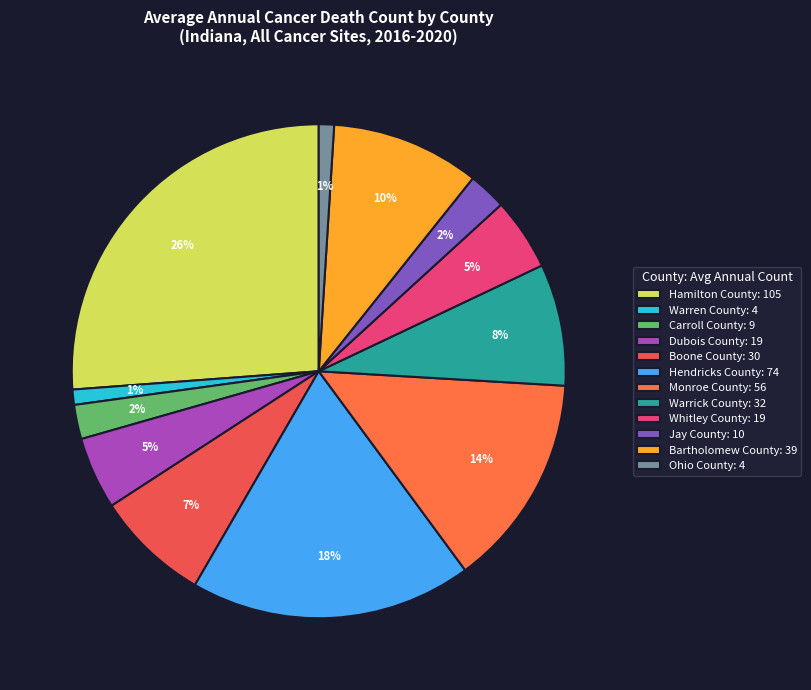

The Dubois County slice represents 5% of the pie. True or false?

True